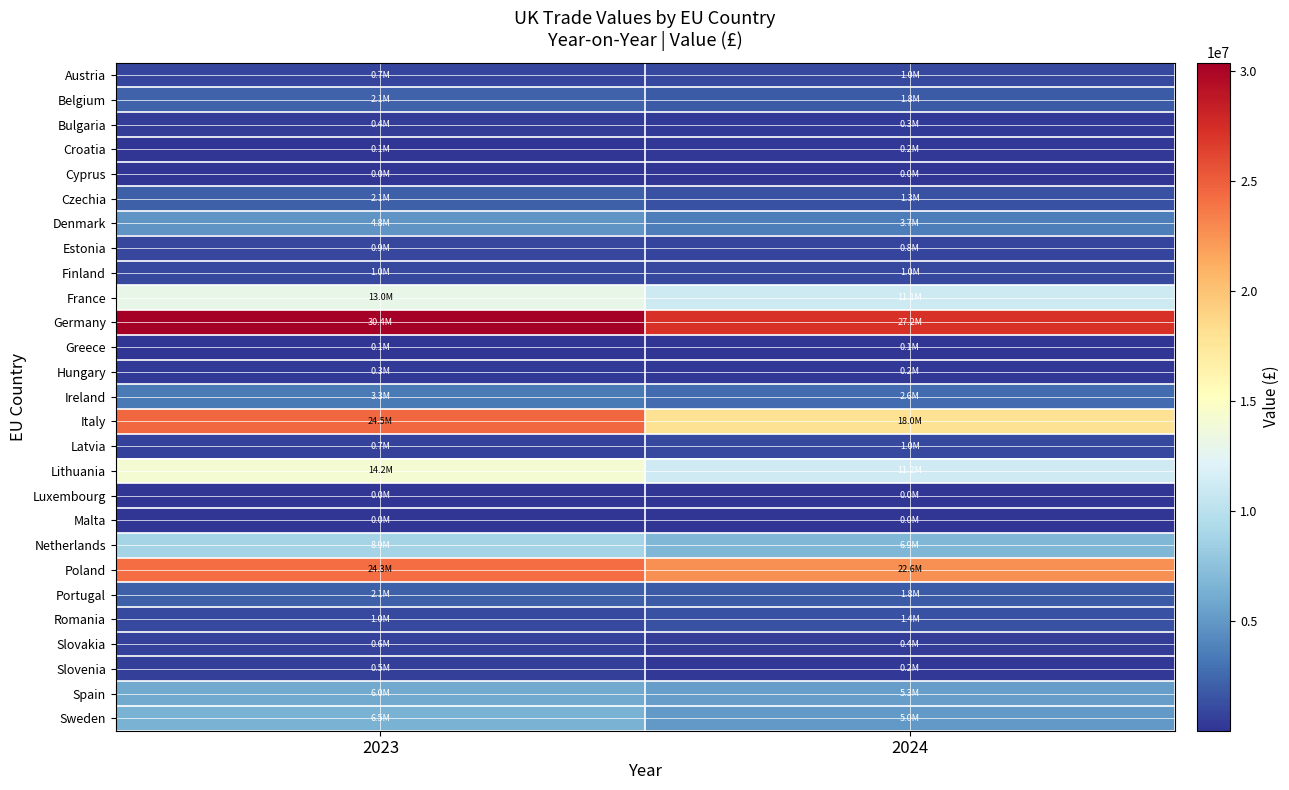

What is the smallest value displayed?

1071